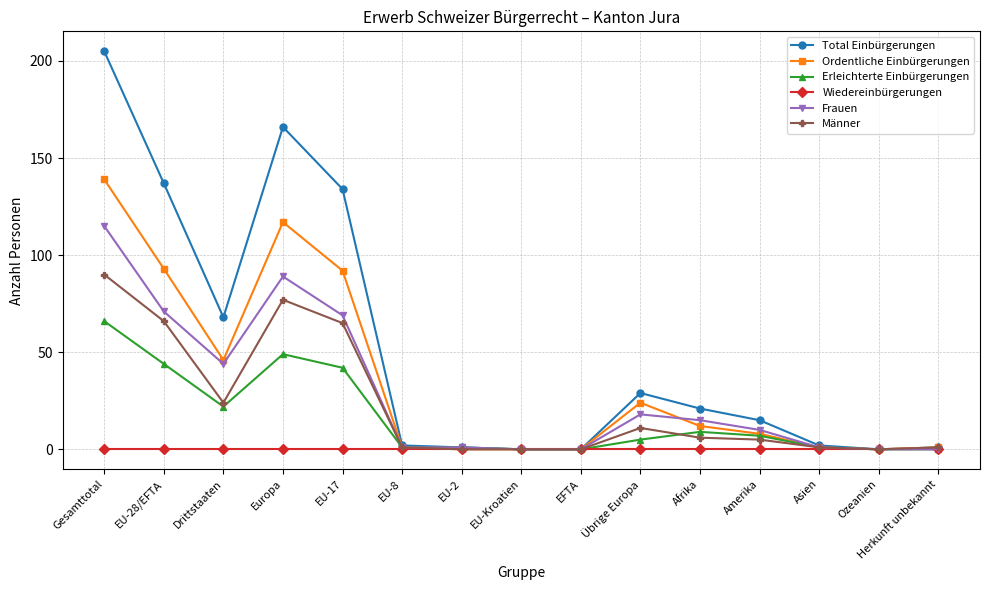

Reading left to right, extract all data points from this chart.

Total Einbürgerungen: 205	137	68	166	134	2	1	0	0	29	21	15	2	0	1
Ordentliche Einbürgerungen: 139	93	46	117	92	1	0	0	0	24	12	8	1	0	1
Erleichterte Einbürgerungen: 66	44	22	49	42	1	1	0	0	5	9	7	1	0	0
Wiedereinbürgerungen: 0	0	0	0	0	0	0	0	0	0	0	0	0	0	0
Frauen: 115	71	44	89	69	1	1	0	0	18	15	10	1	0	0
Männer: 90	66	24	77	65	1	0	0	0	11	6	5	1	0	1